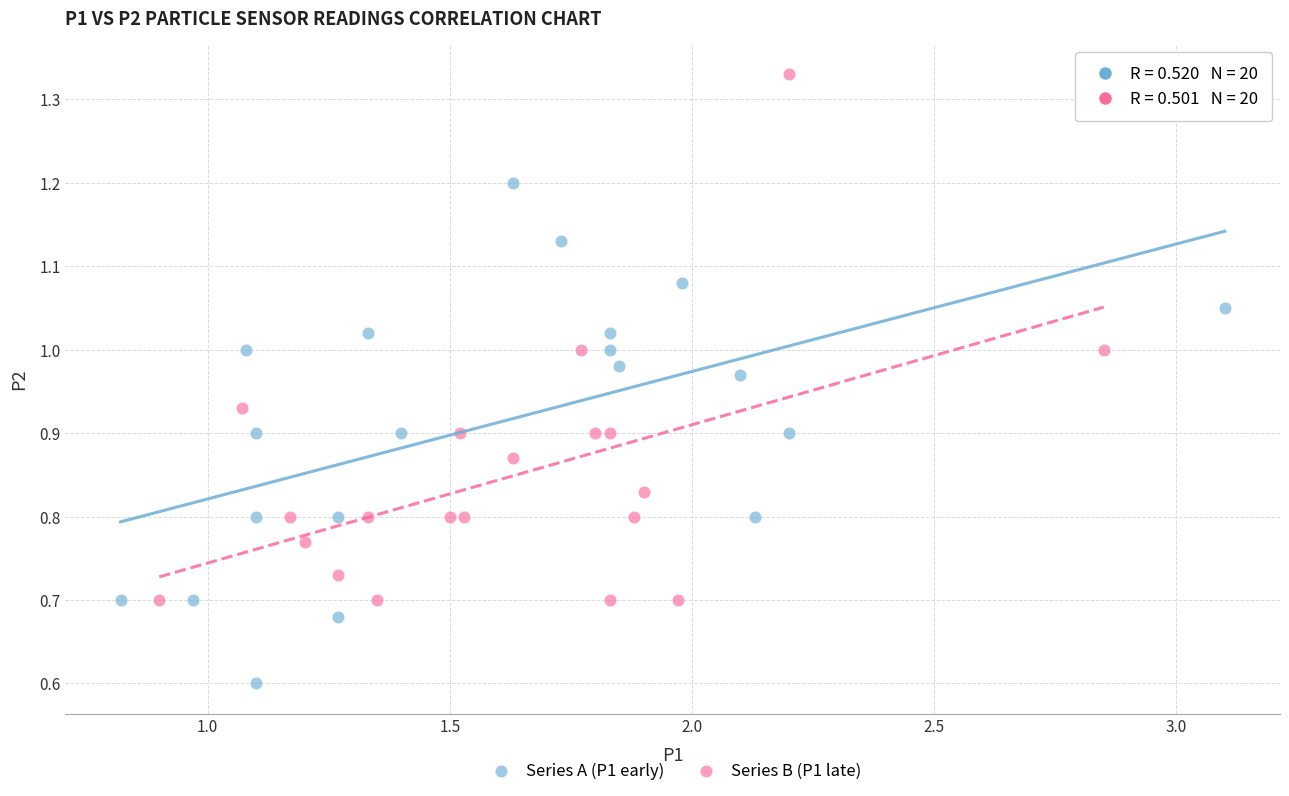

Which series reaches the minimum Y coordinate?

Series A (P1 early)